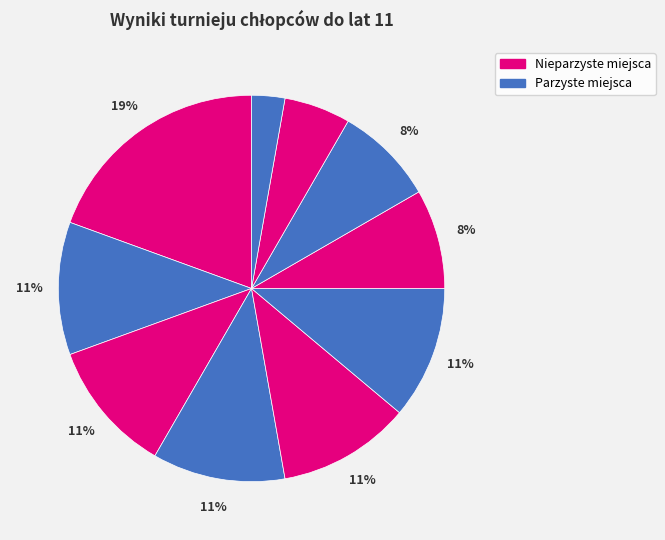

To the nearest percent, what is the average slice percentage?

10%